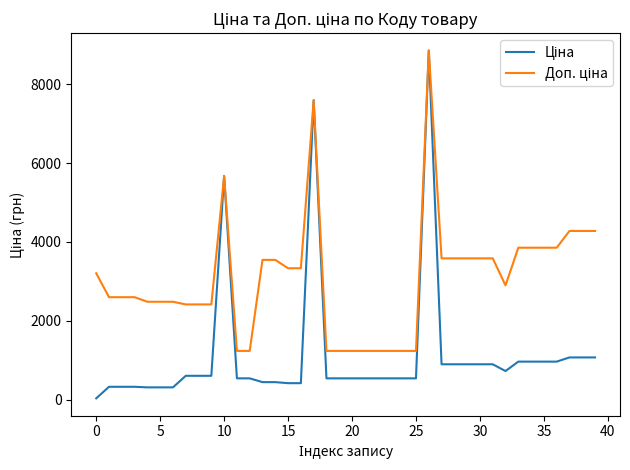

What is the maximum value shown in the chart?

8856.7